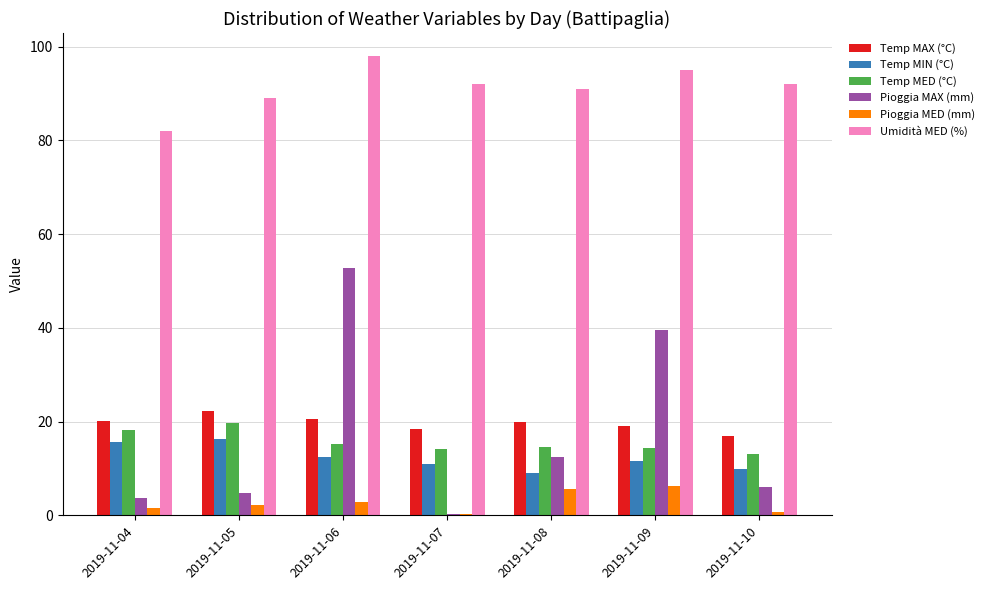

True or false: Temp MIN (°C) has a value of 15.4 at 2019-11-07.

False